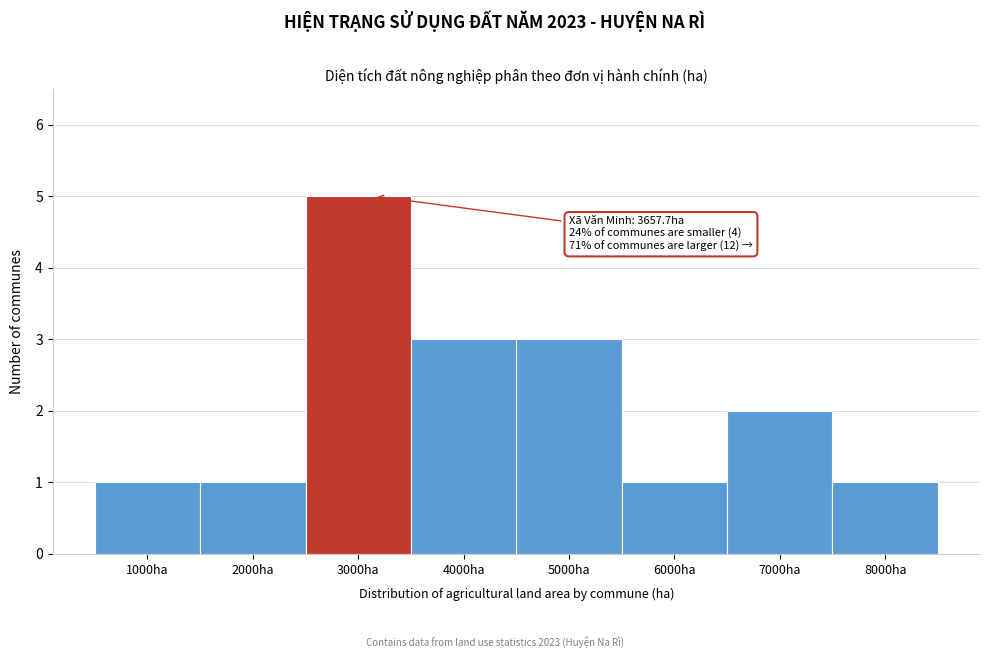

Reading left to right, extract all data points from this chart.

1	1	5	3	3	1	2	1